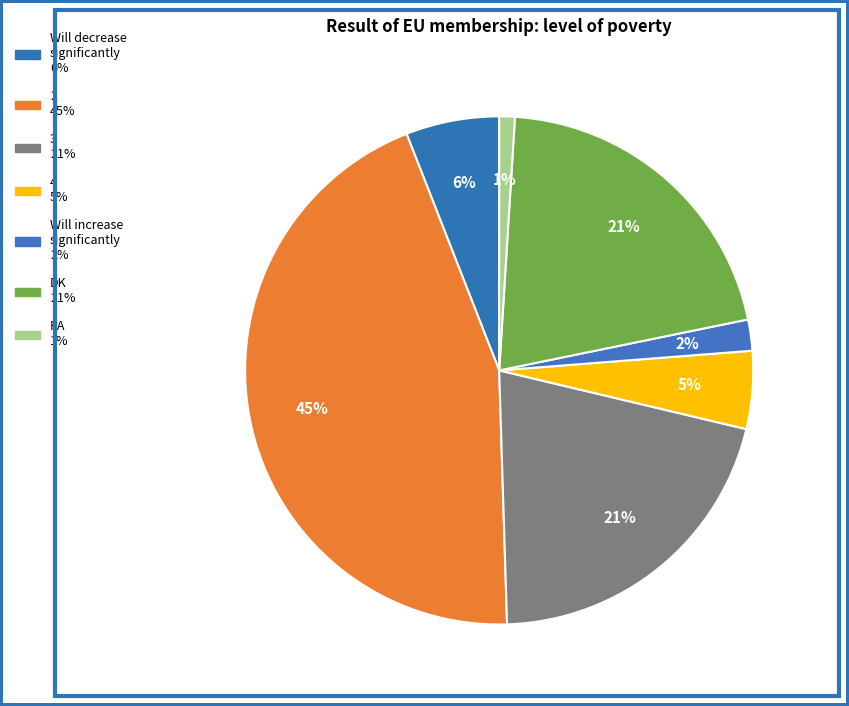

Count the number of slices in the pie.

7